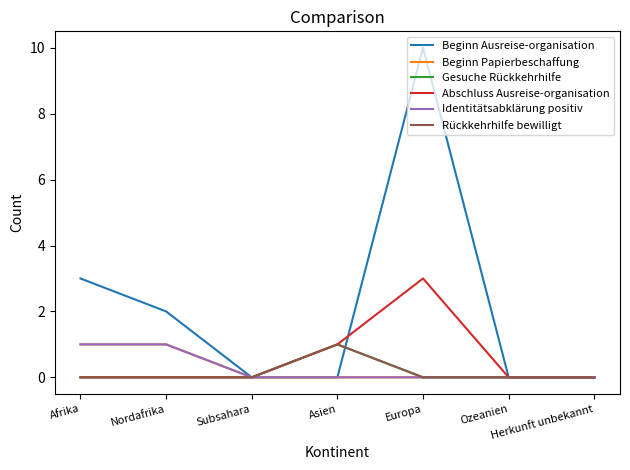

Is this an area chart (filled region under the line)?

No